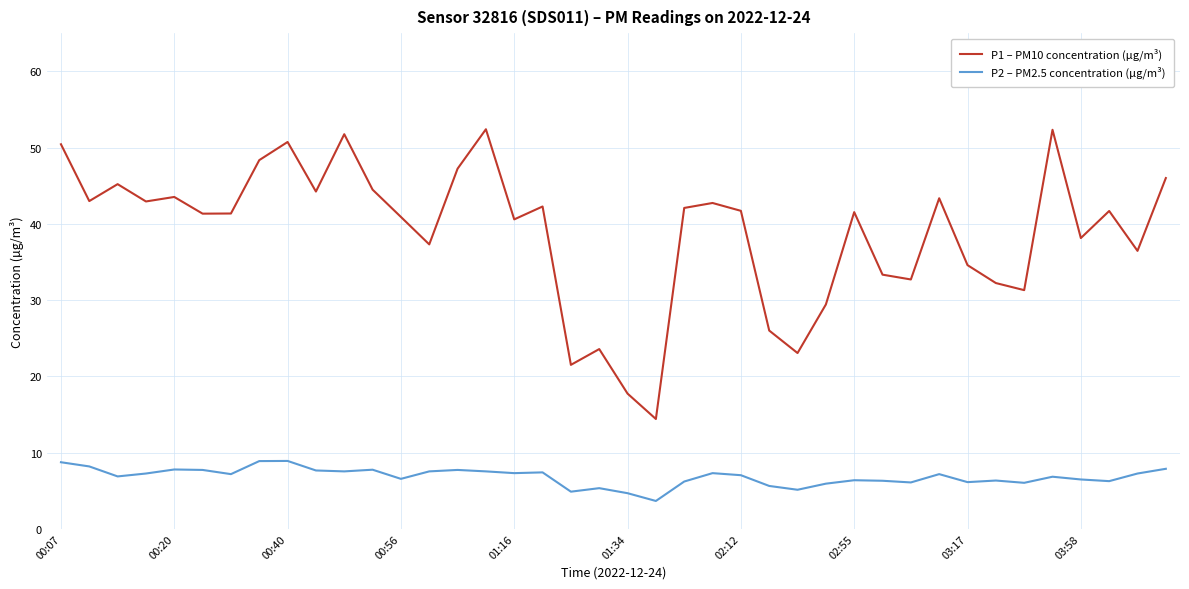

Which series has the largest total across all categories?

P1 – PM10 concentration (µg/m³)